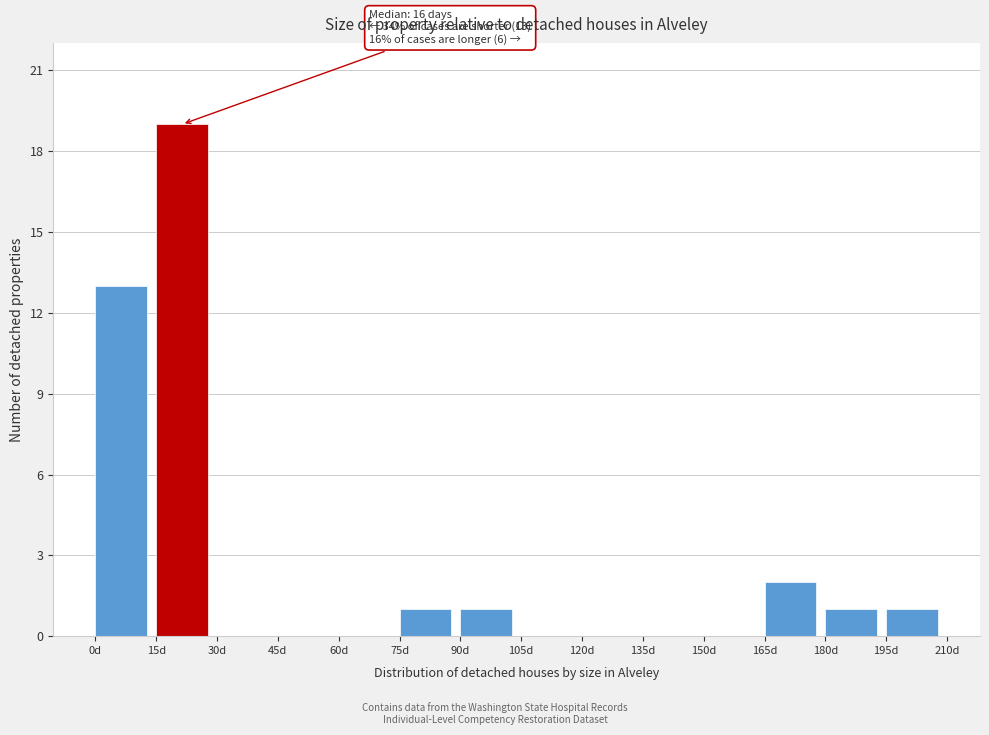

Which range on the x-axis has the tallest bar?

15 to 30